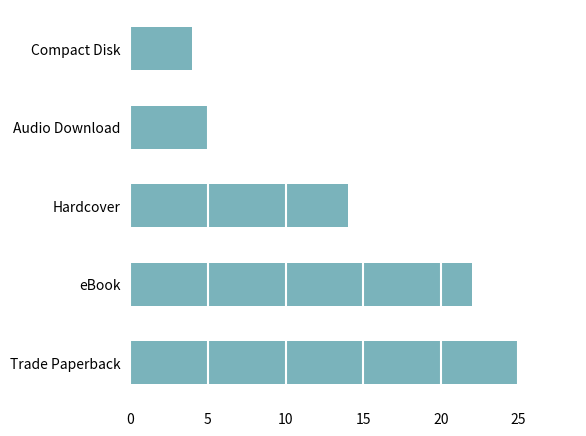

What is the sum of all values?

70